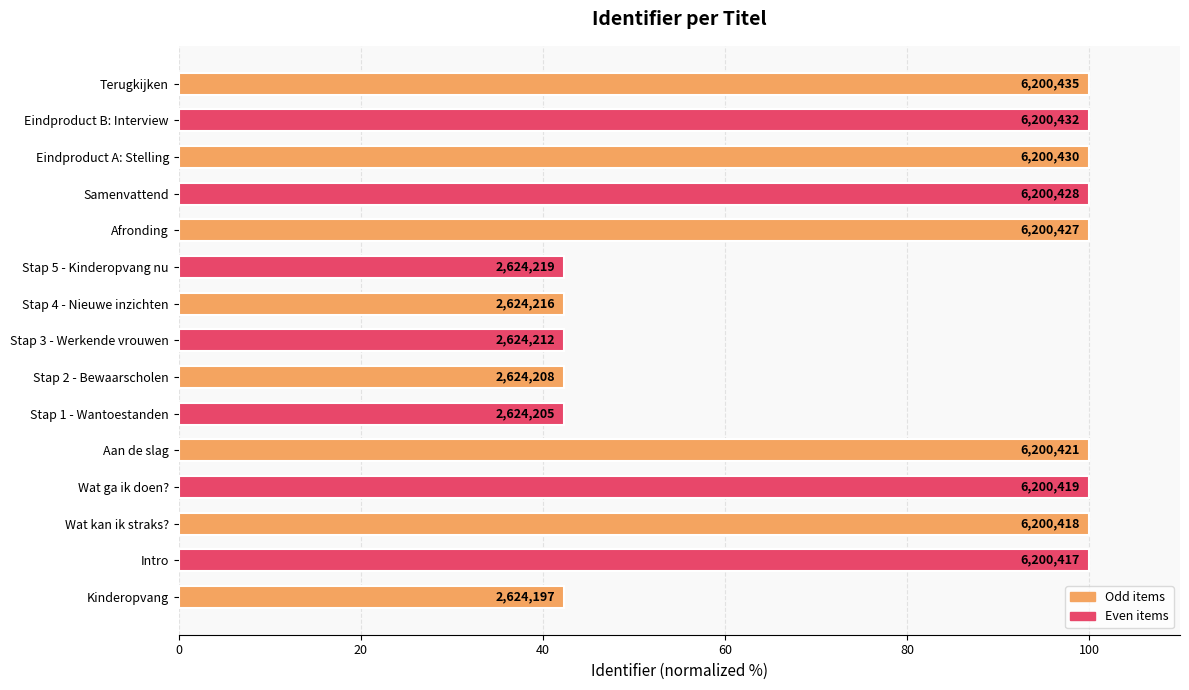

Does the chart contain any negative values?

No